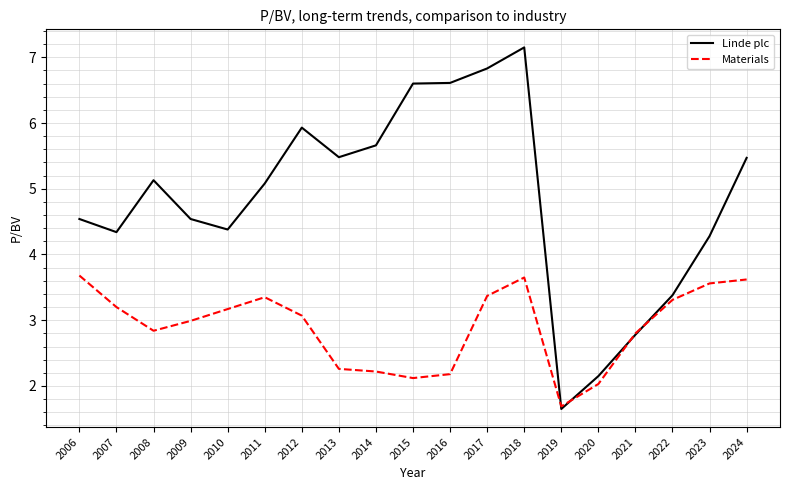

What is the average value of the Materials series?

2.9